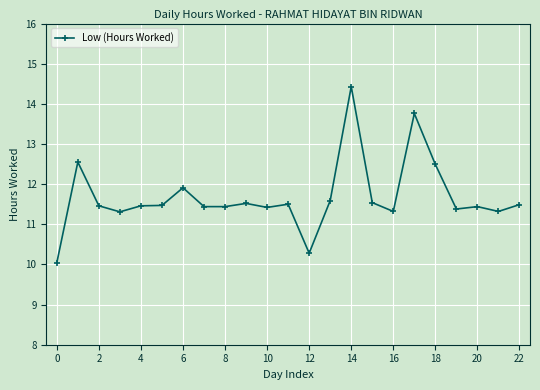

How many lines are shown in the chart?

1